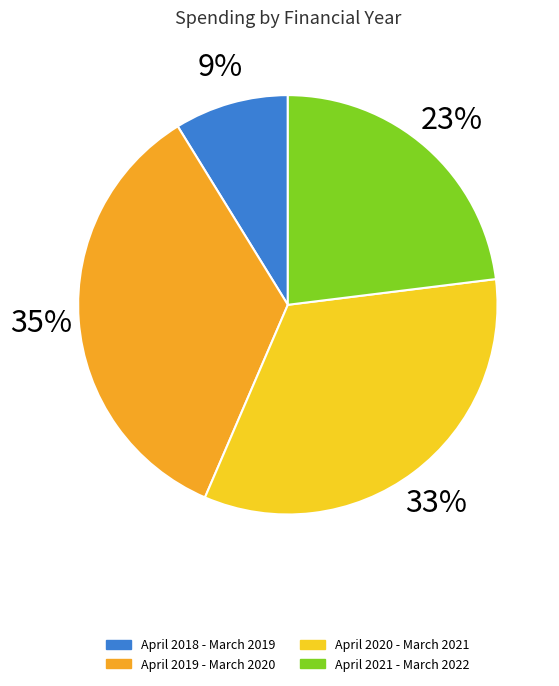

To the nearest percent, what is the average slice percentage?

25%